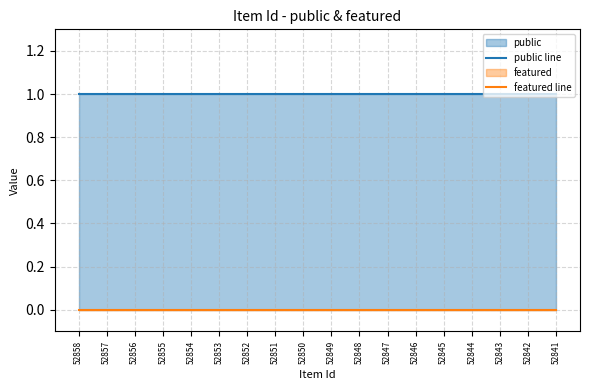

True or false: featured line has more than 0 points higher than both neighbors.

False